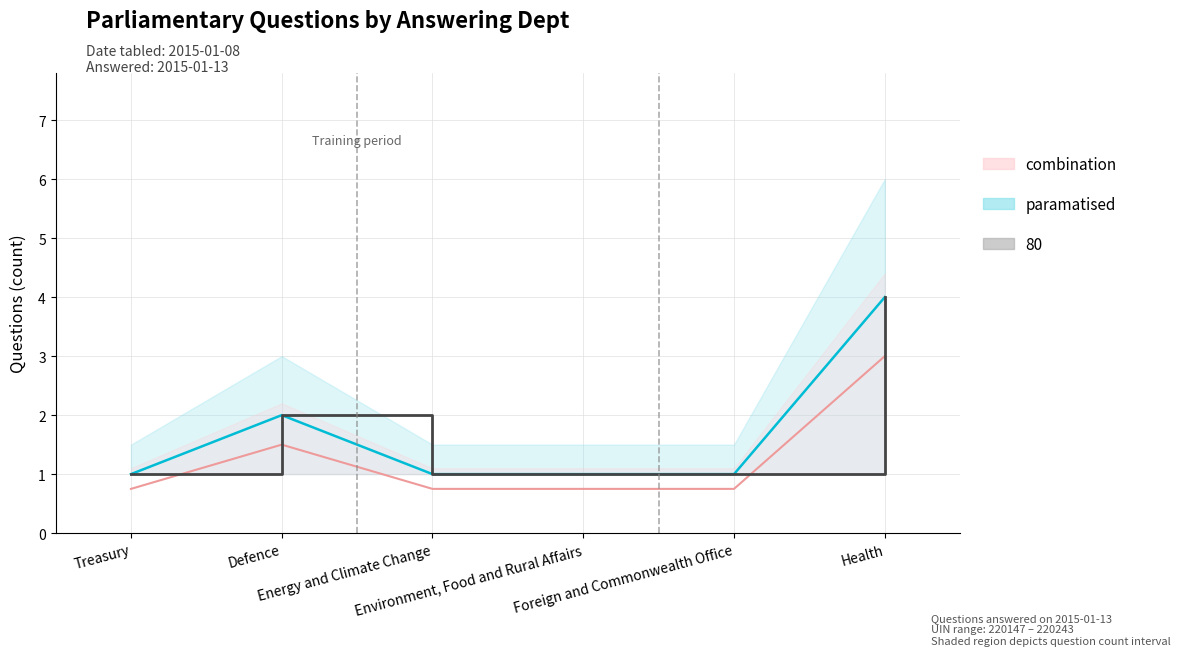

What is the label of the 1st point from the left?

Treasury